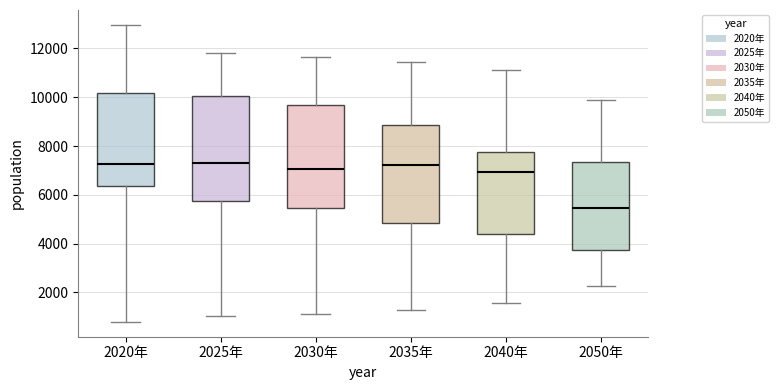

Reading left to right, transcribe this box plot: for each box, give where its median line is, the range the box spans, and where its two whiskers end, as read against the y-axis. The values are not printed on the chart, so give them approximately, as read against the axis.

2020年: median 7200, box 6400 to 10200, whiskers 800 to 13000
2025年: median 7200, box 5800 to 10000, whiskers 1000 to 11800
2030年: median 7000, box 5400 to 9600, whiskers 1200 to 11600
2035年: median 7200, box 4800 to 8800, whiskers 1200 to 11400
2040年: median 7000, box 4400 to 7800, whiskers 1600 to 11200
2050年: median 5400, box 3800 to 7400, whiskers 2200 to 9800